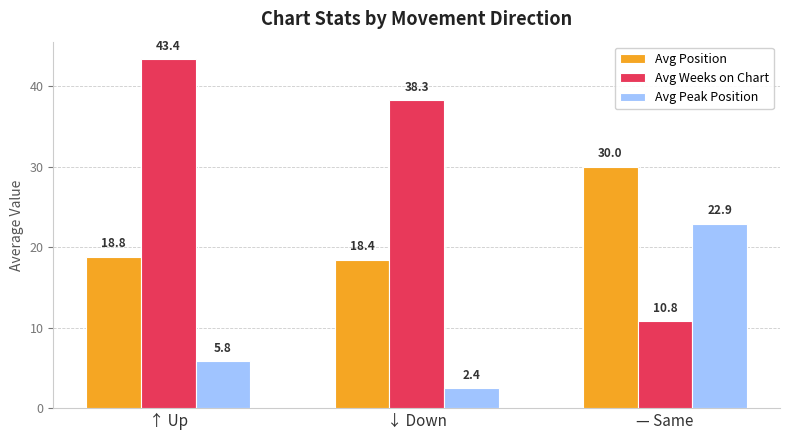

What is the difference between the maximum and minimum values in the Avg Position series?

11.6